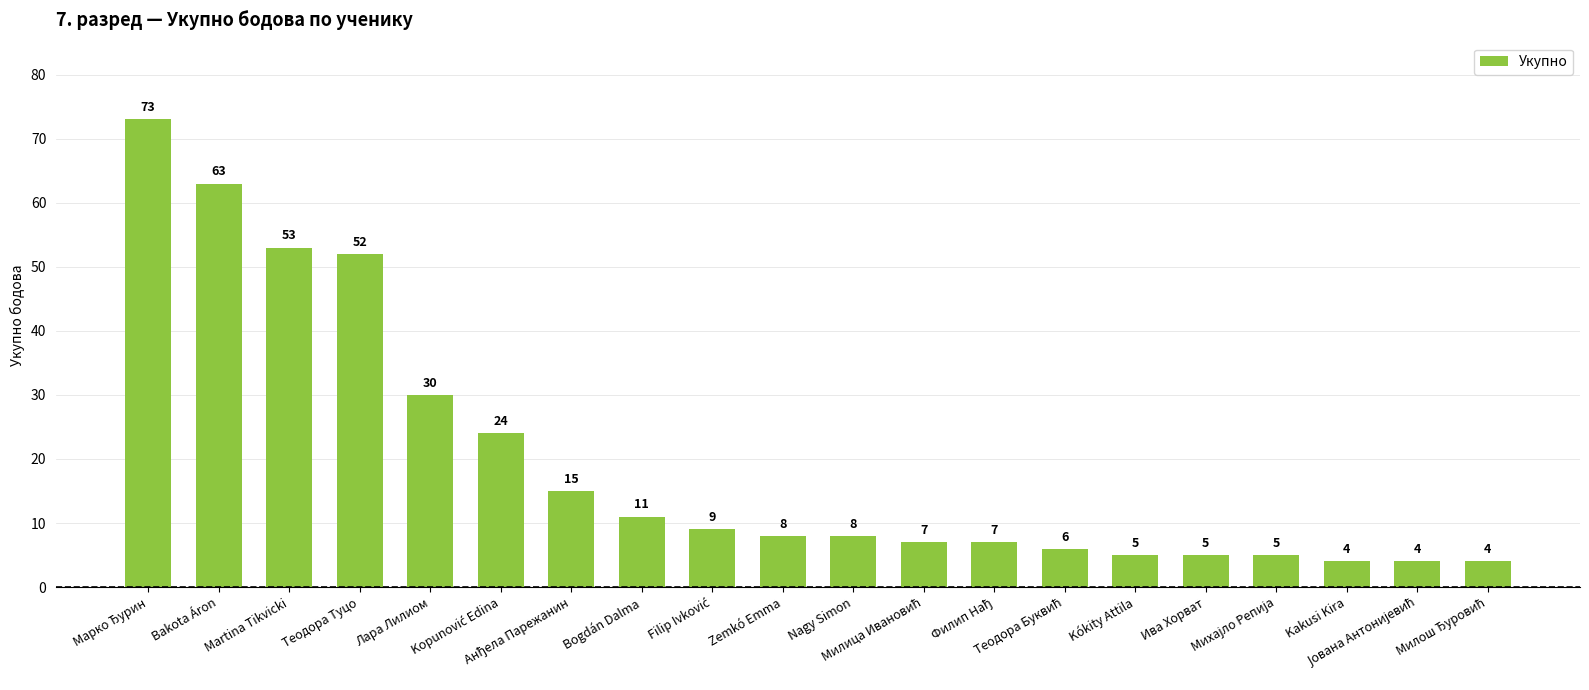

What is the label of the 2nd bar from the left?

Bakota Áron